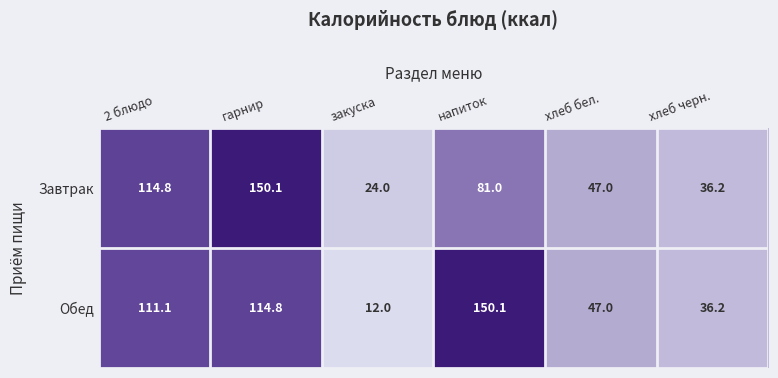

The Завтрак series shows 24.0 at закуска. True or false?

True